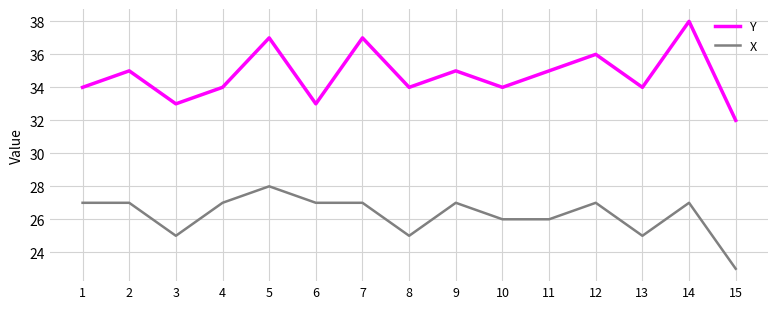

What is the difference between the maximum and minimum values in the Y series?

6